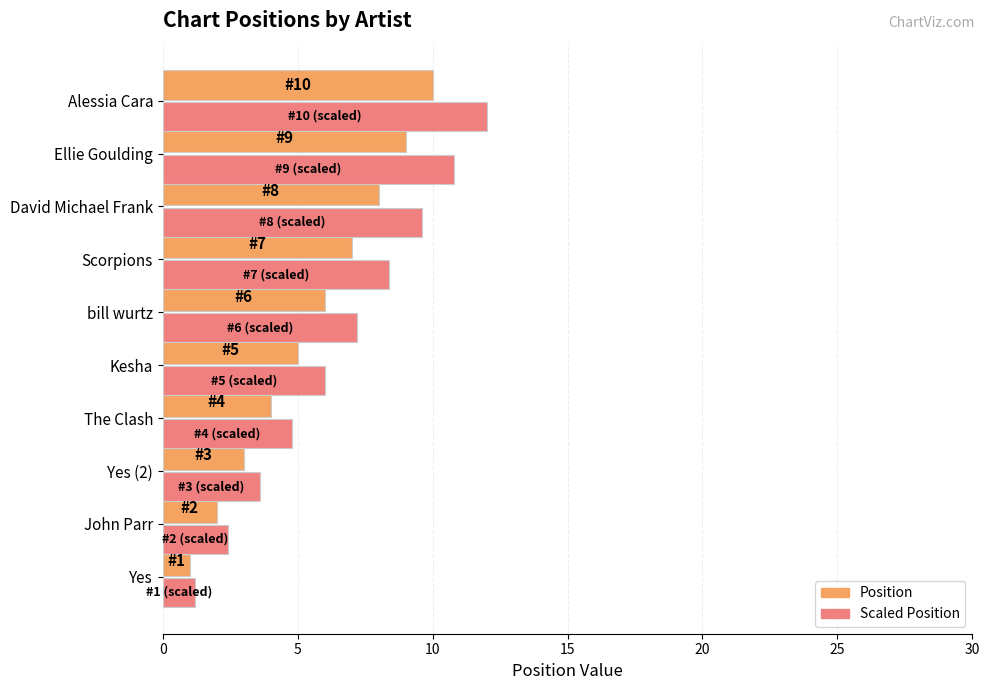

True or false: Scaled Position has a value of 10.6 at bill wurtz.

False